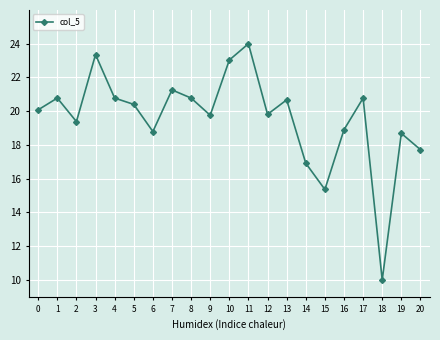

What is the smallest value displayed?

10.0